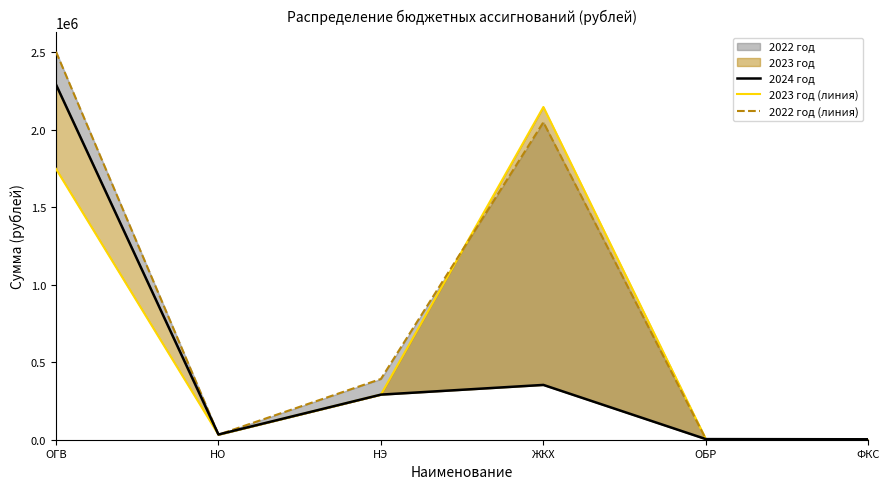

Is the value of 2022 год (линия) at ФКС greater than the value of 2023 год (линия) at ОГВ?

No